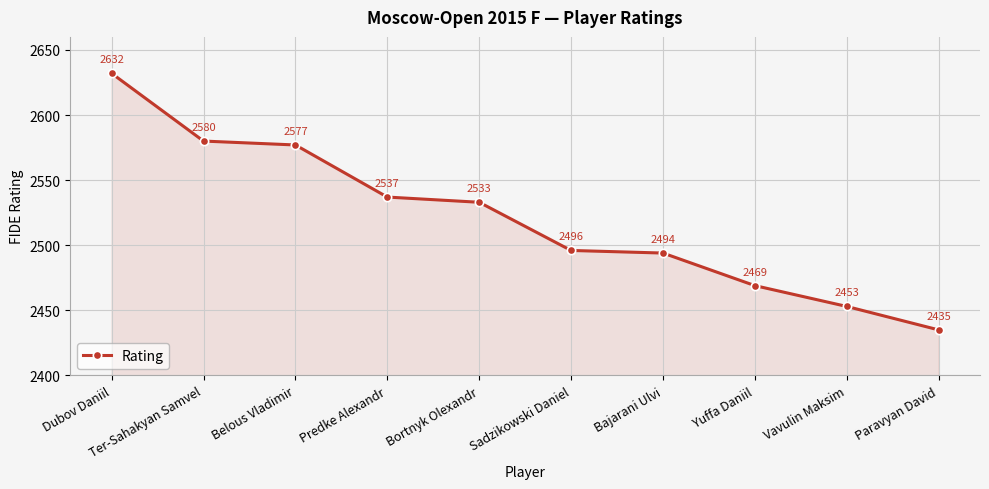

What is the sum of the values at Sadzikowski Daniel and Bajarani Ulvi?

4990